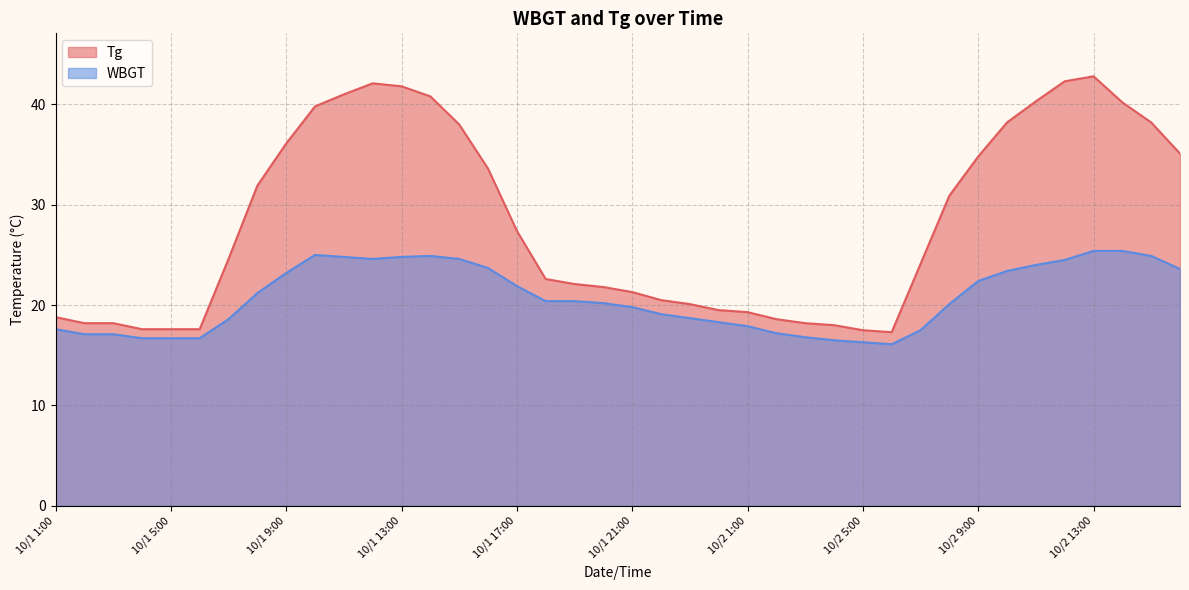

What is the sum of all WBGT values?

828.1